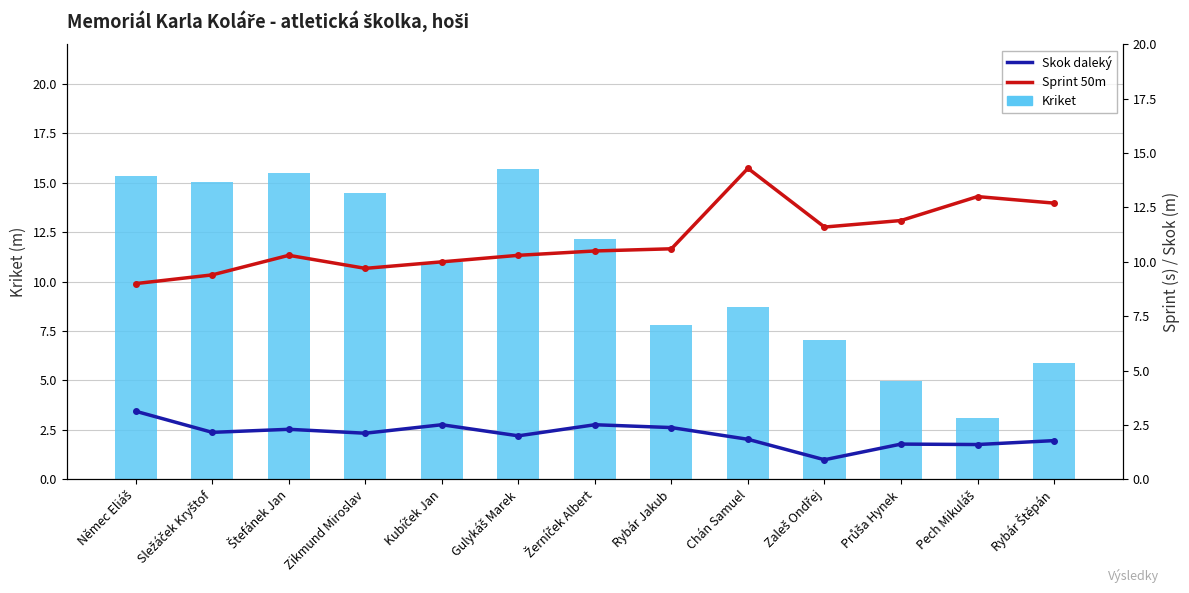

At which label does Sprint 50m first exceed 10?

Štefánek Jan